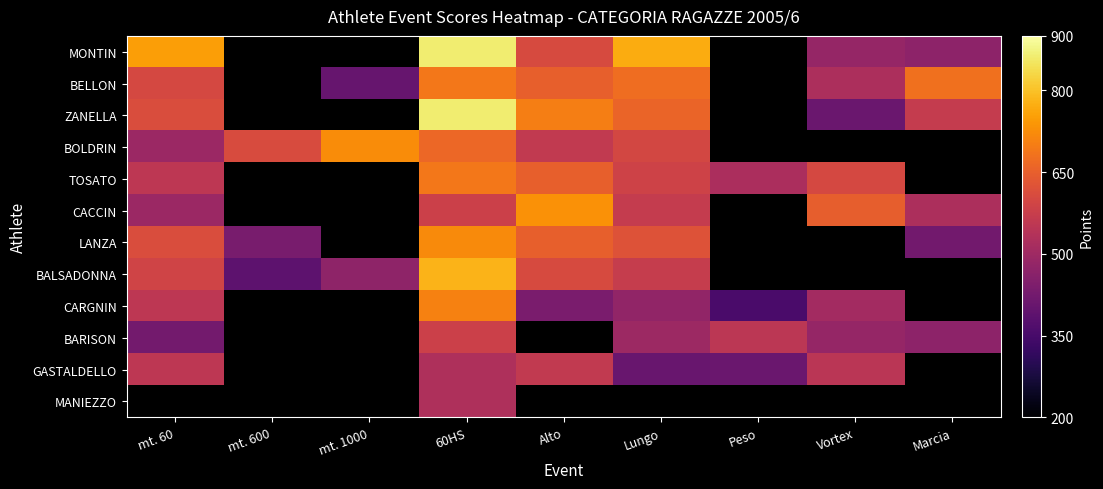

How many data points in BELLON are above 649?

3